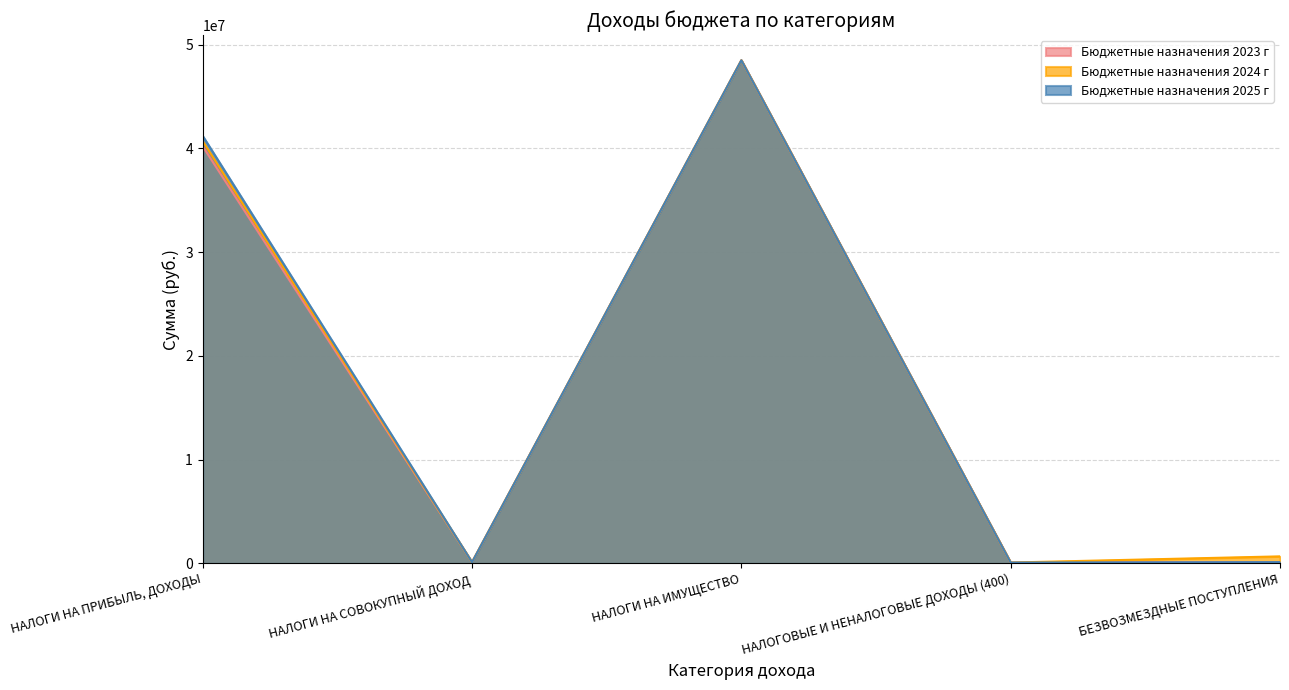

Which series changed the most between НАЛОГИ НА СОВОКУПНЫЙ ДОХОД and БЕЗВОЗМЕЗДНЫЕ ПОСТУПЛЕНИЯ?

Бюджетные назначения 2024 г